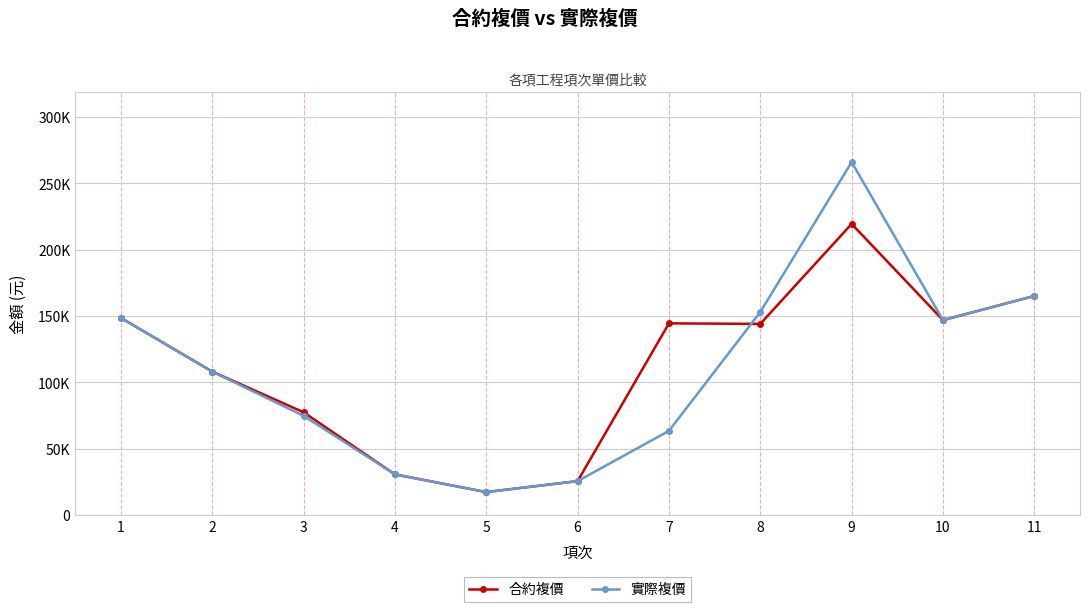

At which label is 實際複價 closest to 141560?

10